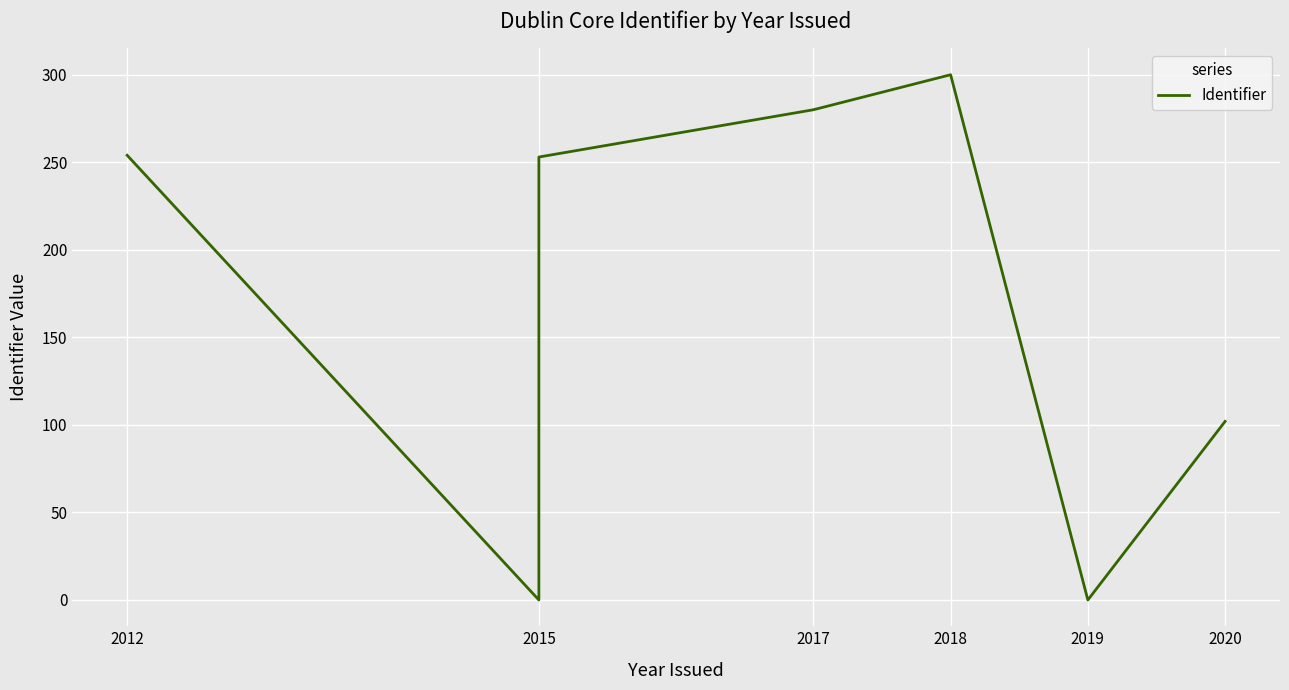

What is the label of the 1st point from the left?

2012